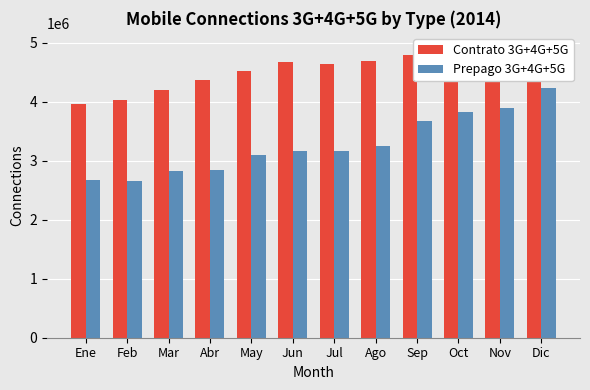

What is the sum of all Prepago 3G+4G+5G values?

39293534